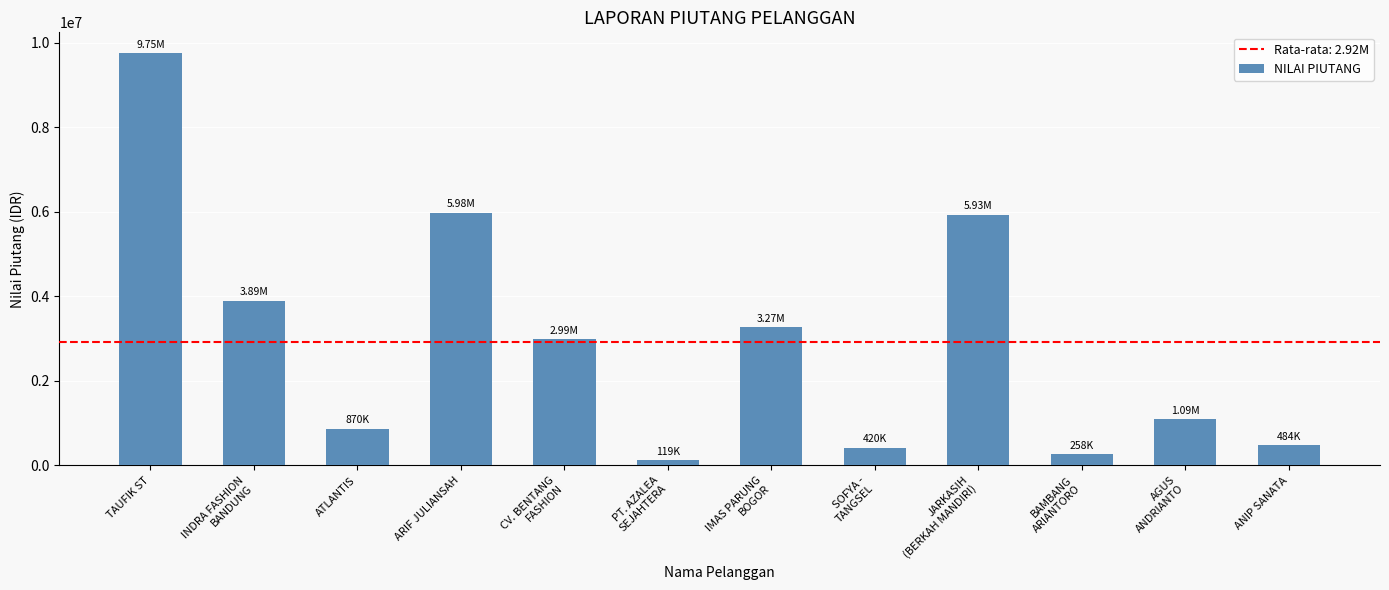

Reading left to right, extract all data points from this chart.

9753890.0	3892149.0	869752.0	5979752.0	2985788.0	118539.0	3266276.0	419663.0	5929850.0	258363.5	1087013.0	483514.0